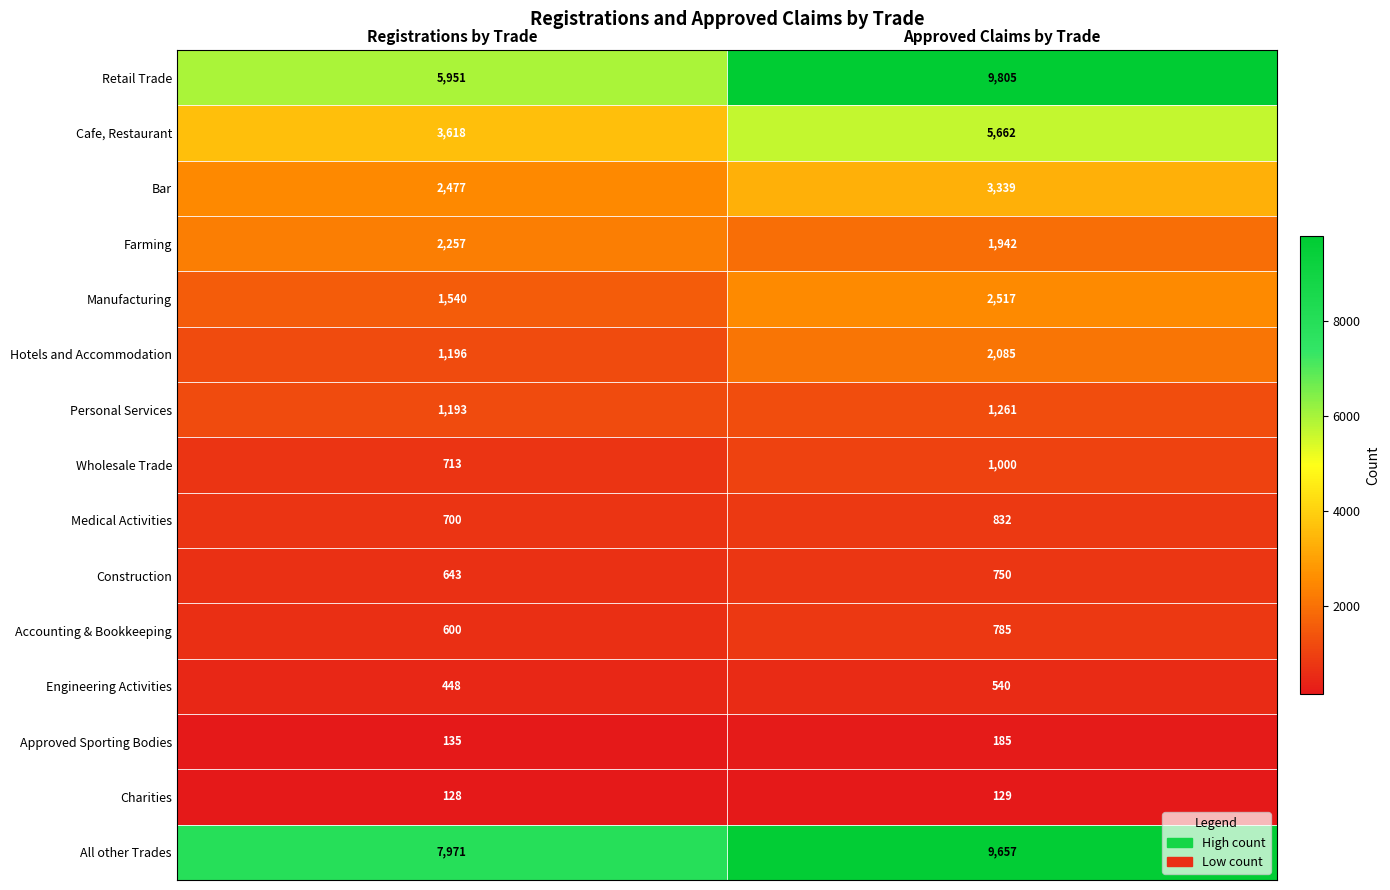

What is the sum of all Construction values?

1393